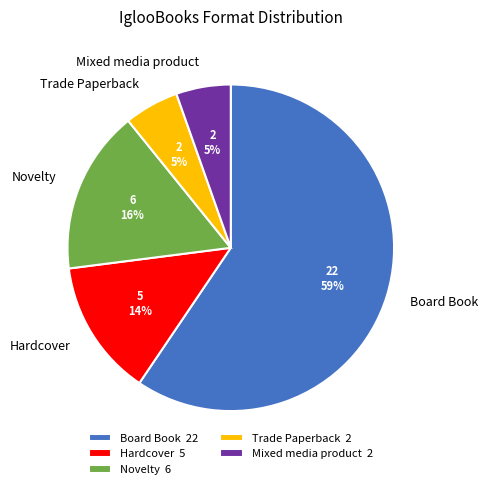

To the nearest percent, what is the average slice percentage?

20%